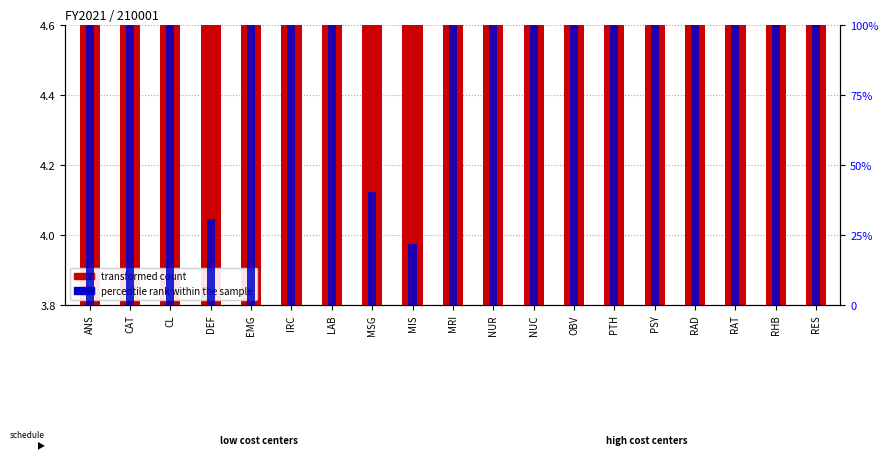

List the labels in order of P1_TOTAL (scaled) value, largest first.

EMG, ANS, RAT, CL, MSG, LAB, IRC, NUR, PSY, DEF, MIS, RAD, PTH, CAT, MRI, OBV, NUC, RHB, RES